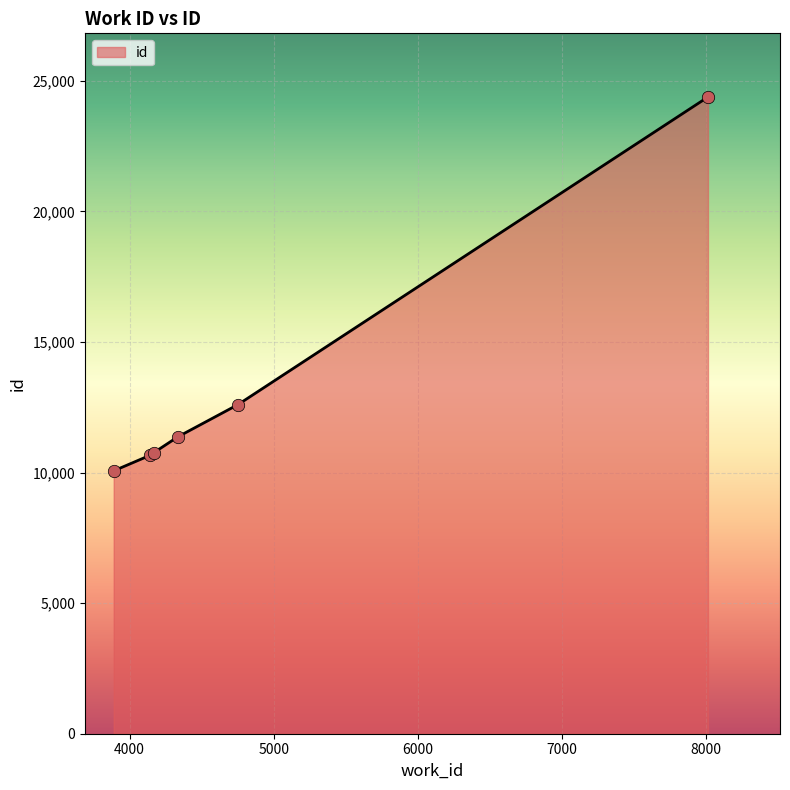

What is the smallest value displayed?

10066